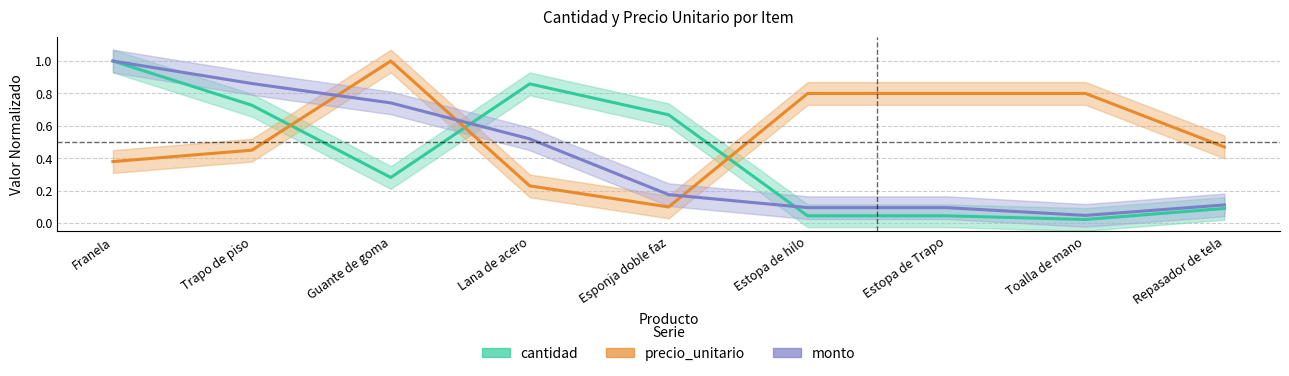

What is the label of the 7th point from the left?

Estopa de Trapo